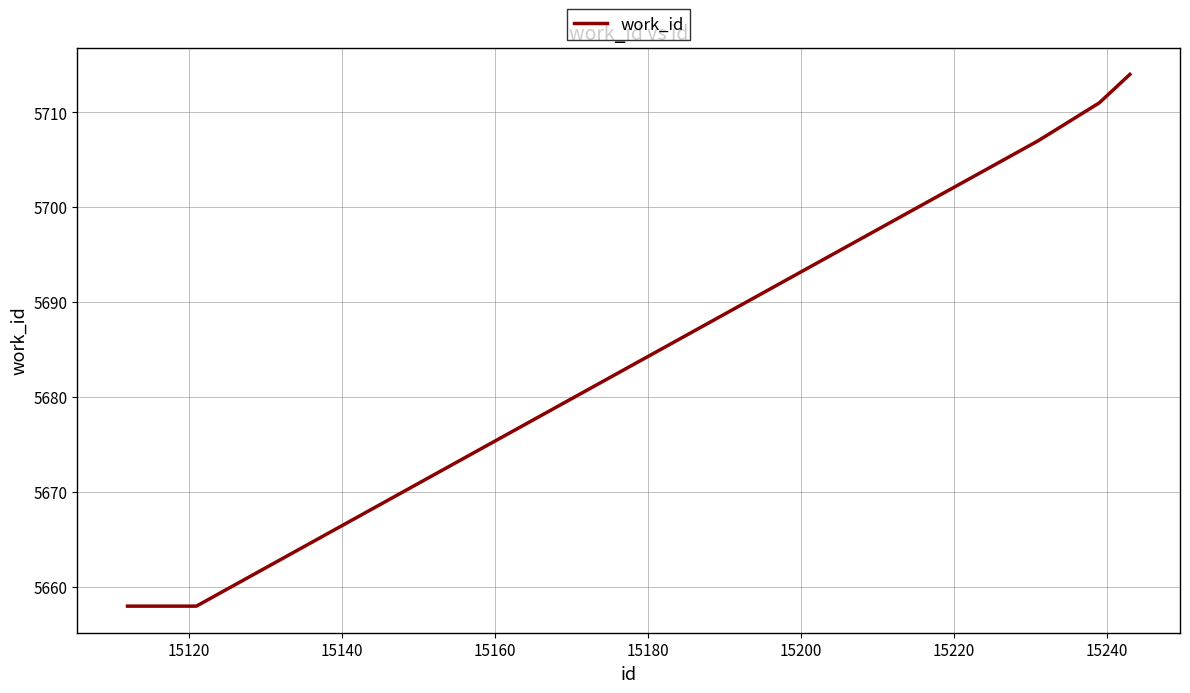

What is the difference between the maximum and minimum values?

56